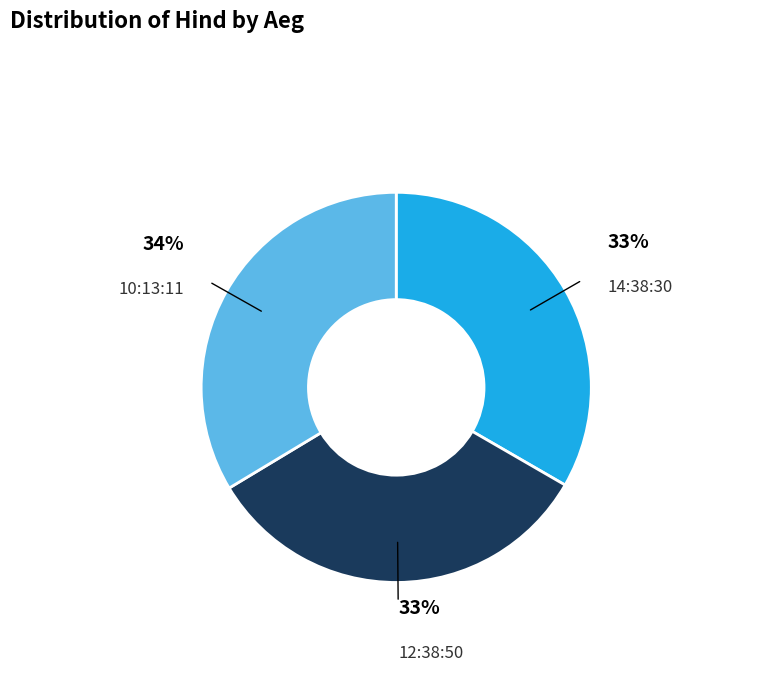

To the nearest percent, what is the difference between the largest and smallest slice percentages?

1%